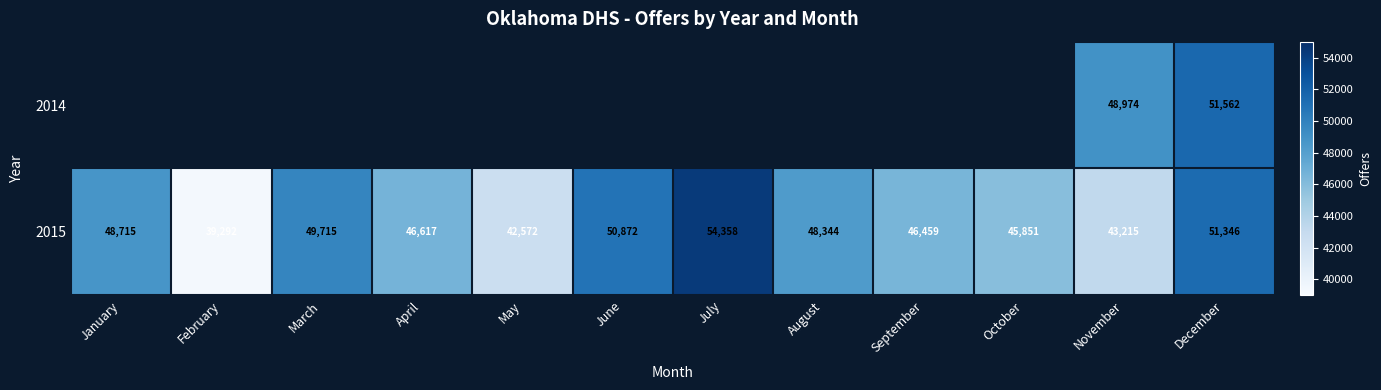

The value of 2014 at November is 66539. True or false?

False